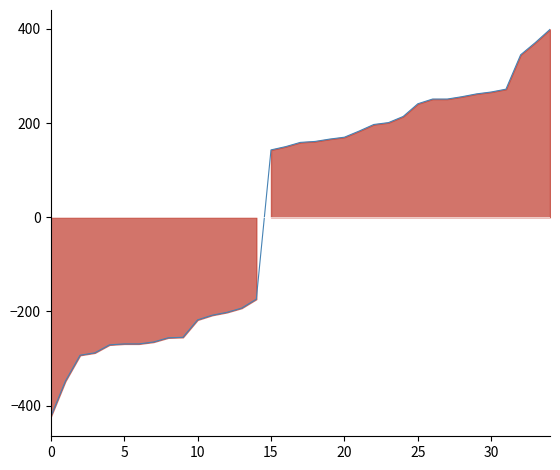

What is the difference between the maximum and minimum values?

823